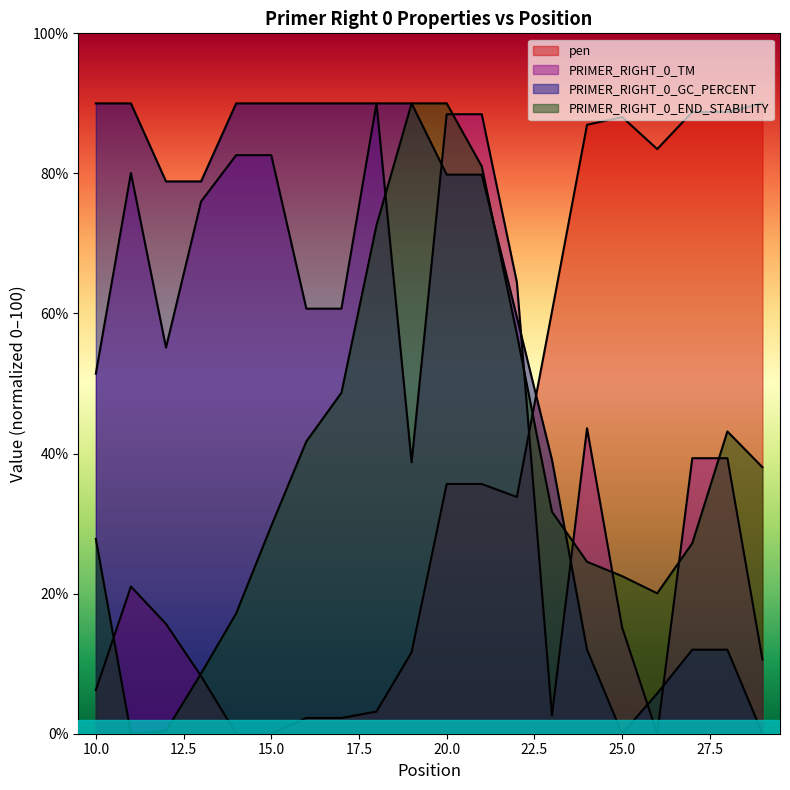

How many values in PRIMER_RIGHT_0_END_STABILITY are above zero?

19